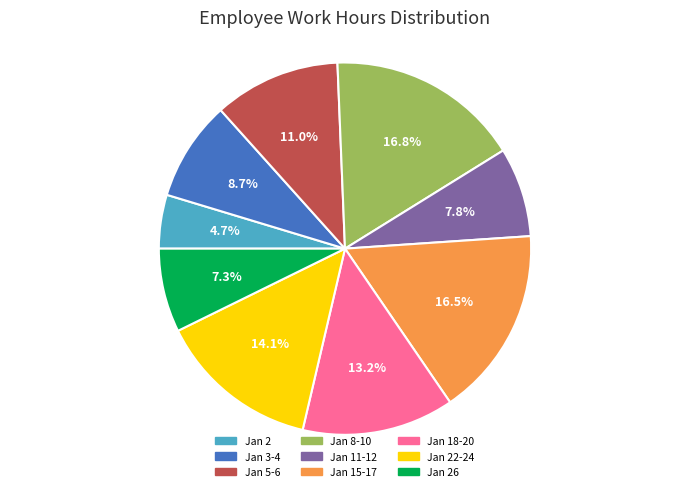

Is there a majority slice in this chart?

No